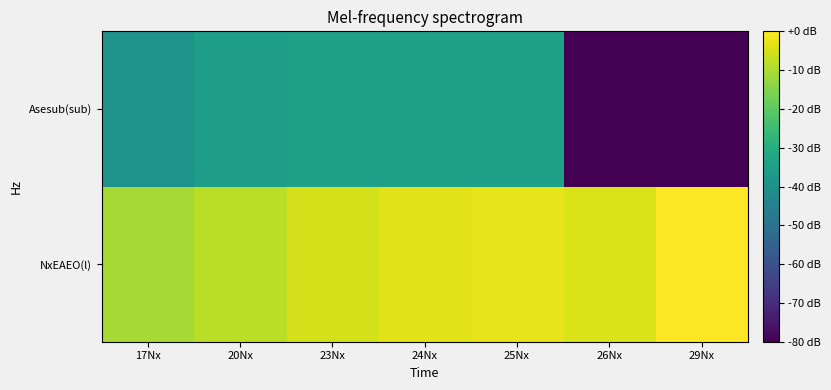

Rank the series by their maximum value, from highest to lowest.

NxEAEO(l), Asesub(sub)